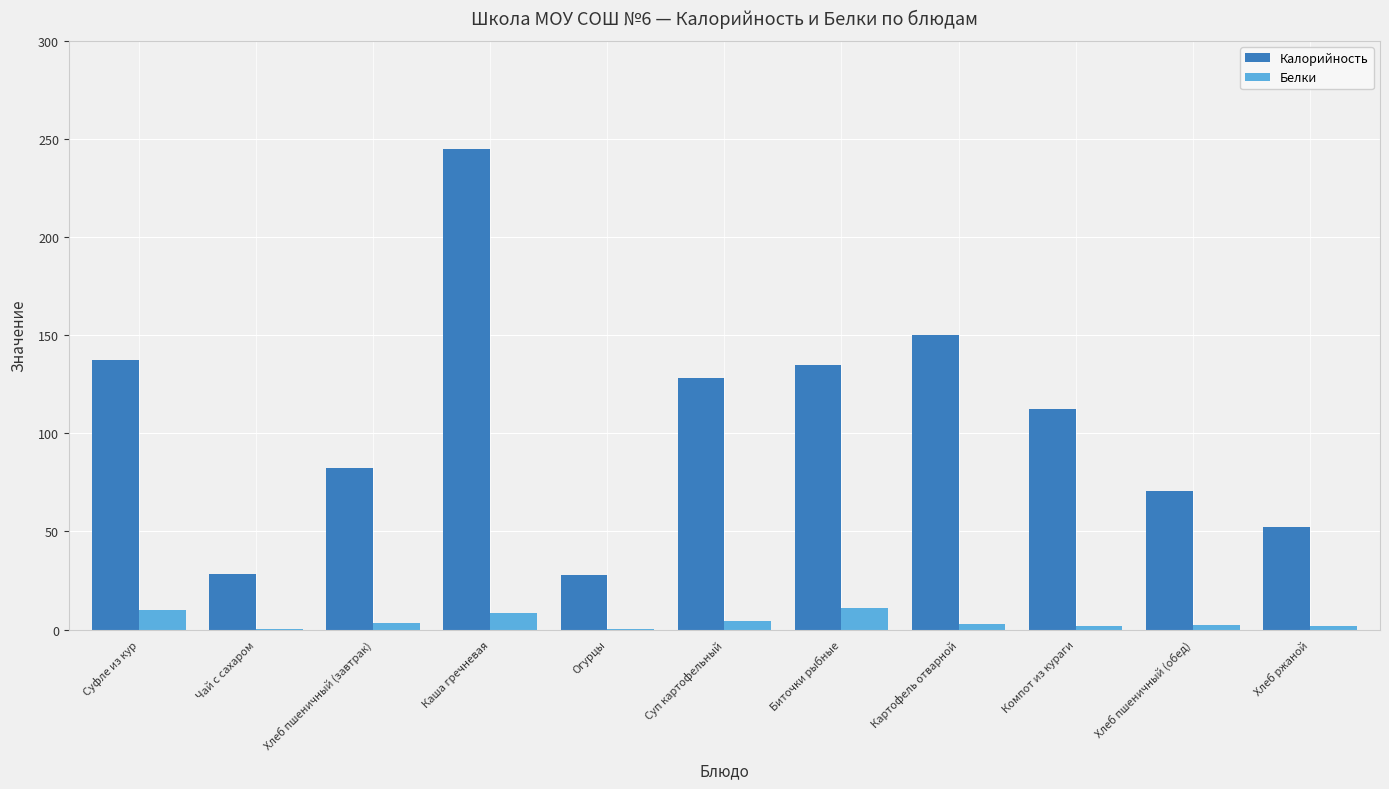

Which series has the largest total across all categories?

Калорийность